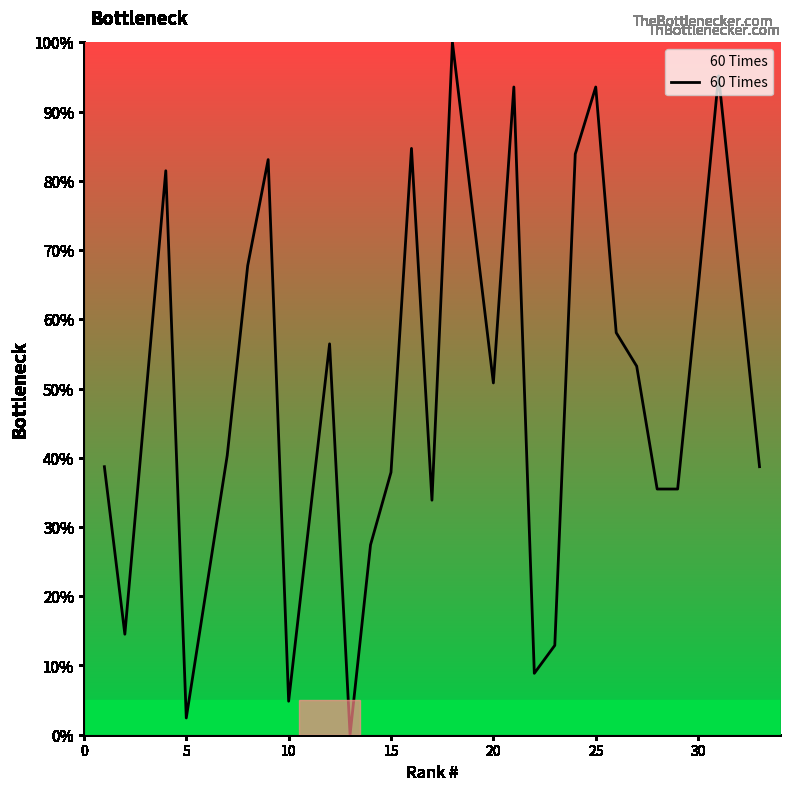

What is the difference between the maximum and minimum values?

100.0